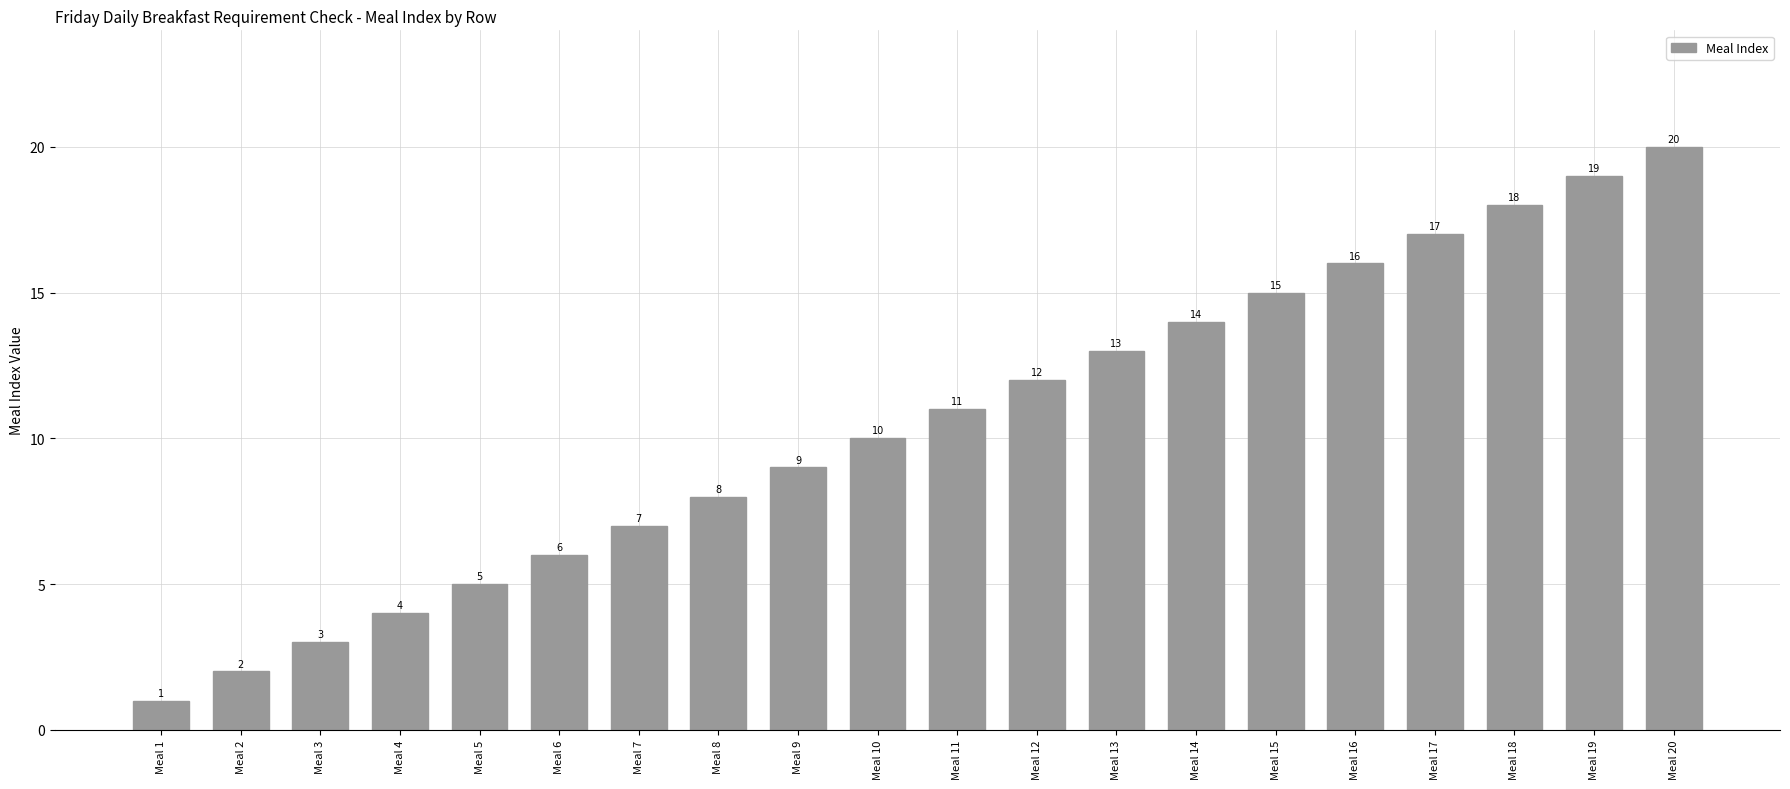

Are the bars grouped side by side (vs. stacked)?

No